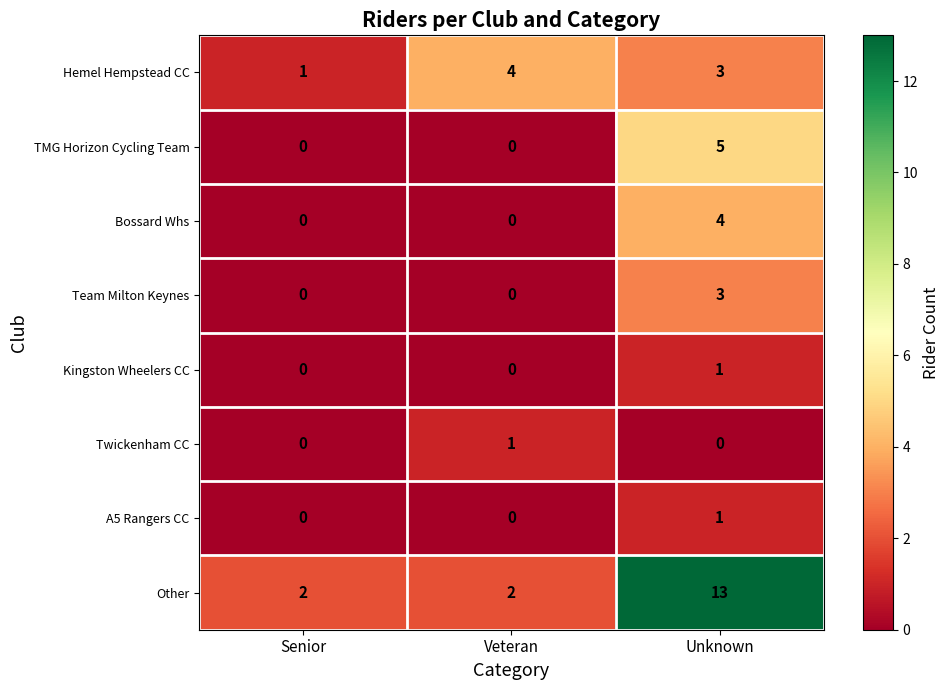

The Kingston Wheelers CC series shows -1 at Veteran. True or false?

False